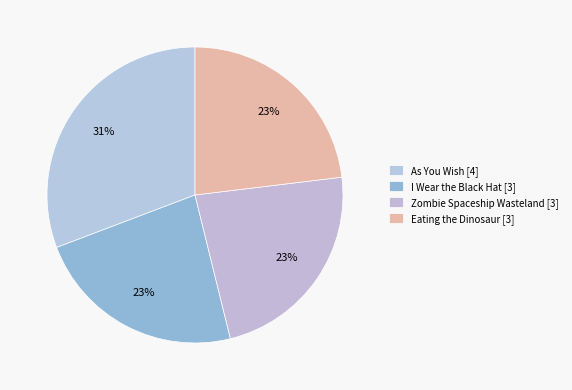

Approximately how many times larger is the value at Eating the Dinosaur compared to As You Wish?

0.8